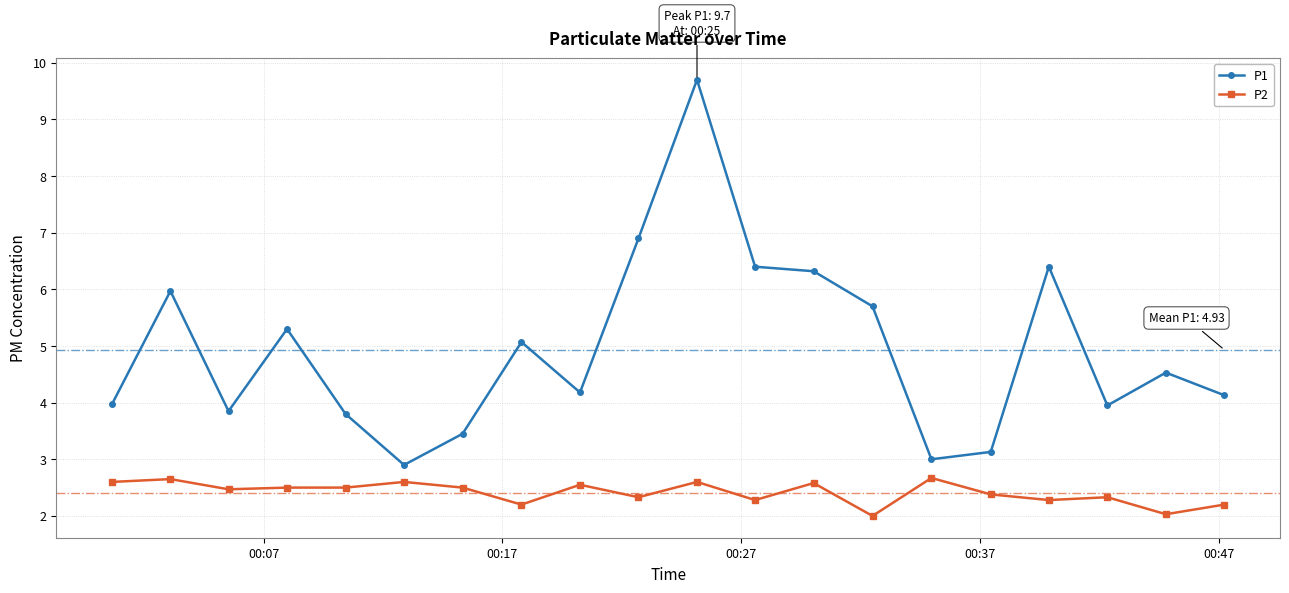

List the series in order of their overall mean, highest first.

P1, P2